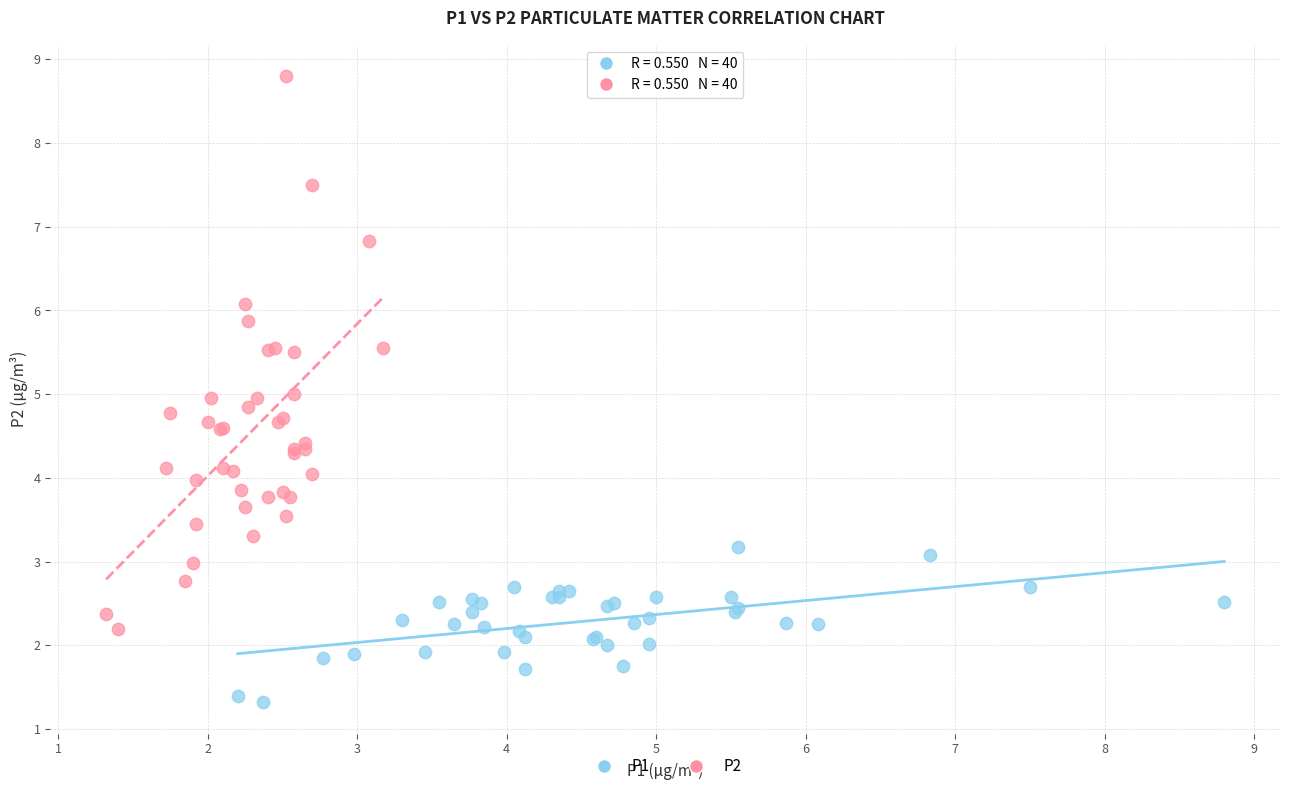

Which series has the widest spread of Y values?

P2